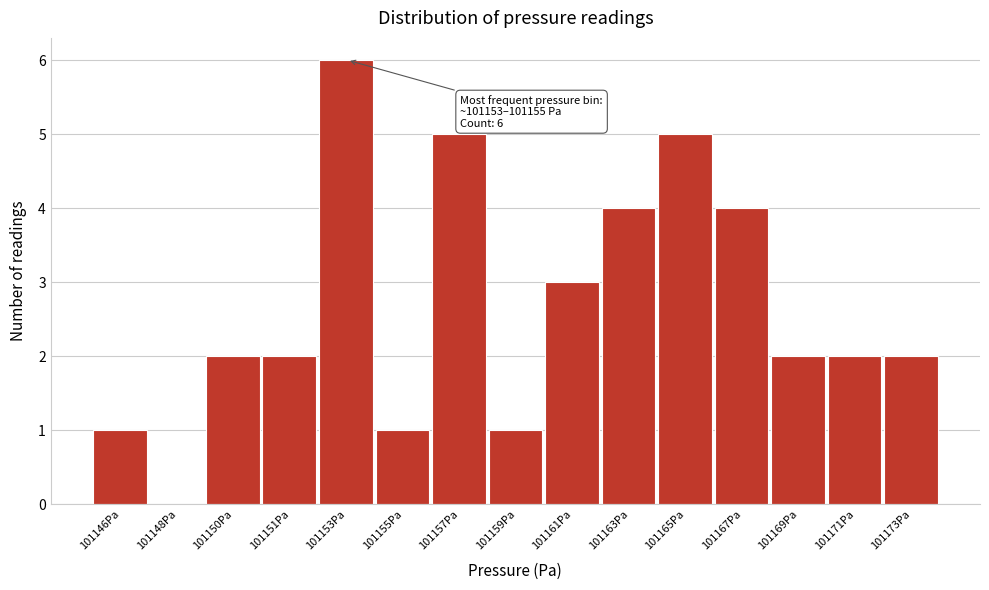

Reading left to right, list all the values displayed in this chart.

101146Pa=1	101148Pa=0	101150Pa=2	101151Pa=2	101153Pa=6	101155Pa=1	101157Pa=5	101159Pa=1	101161Pa=3	101163Pa=4	101165Pa=5	101167Pa=4	101169Pa=2	101171Pa=2	101173Pa=2